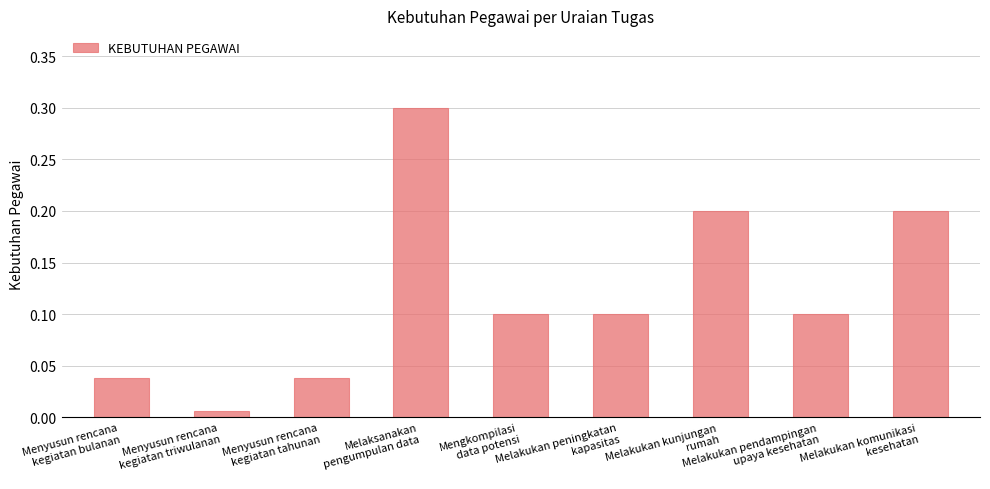

What is the value of the 8th bar from the left?

0.1